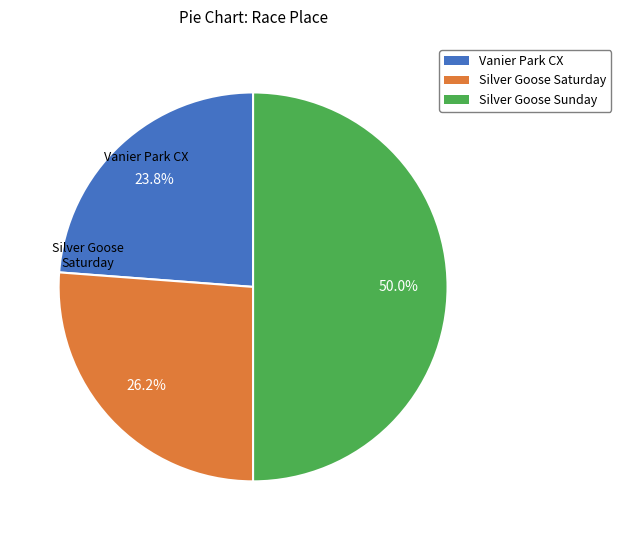

Which category has the biggest portion of the pie?

The Silver Goose UCI C2 - Sunday